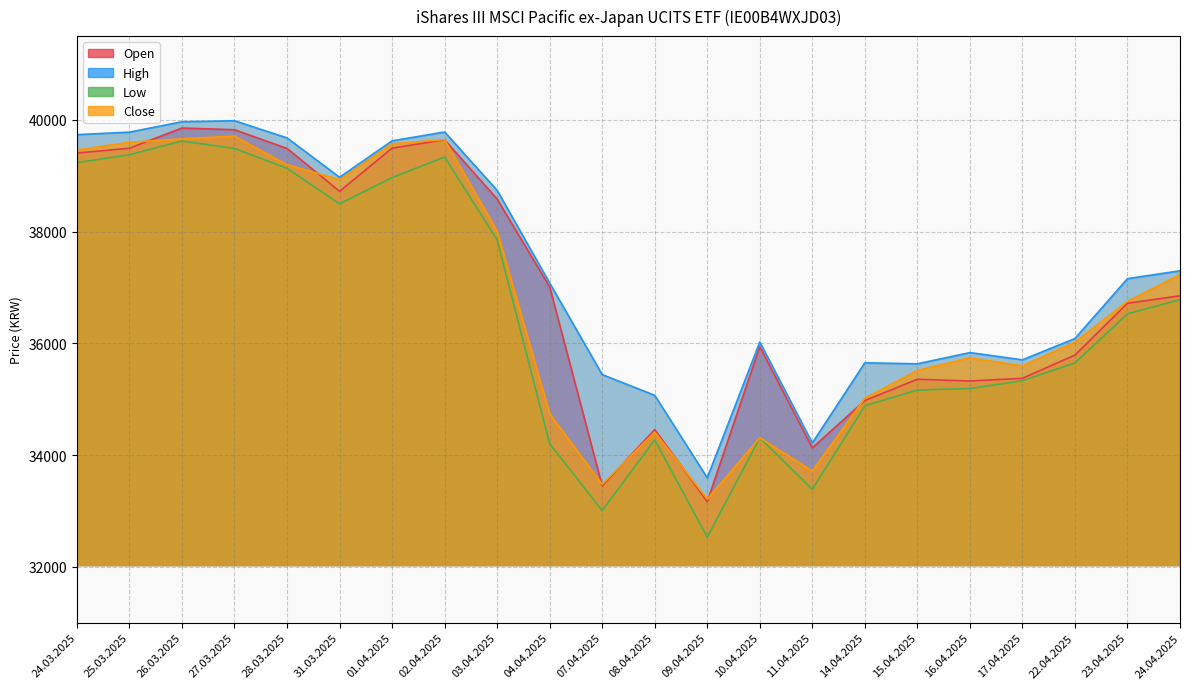

The value of High at 27.03.2025 is 39985. True or false?

True